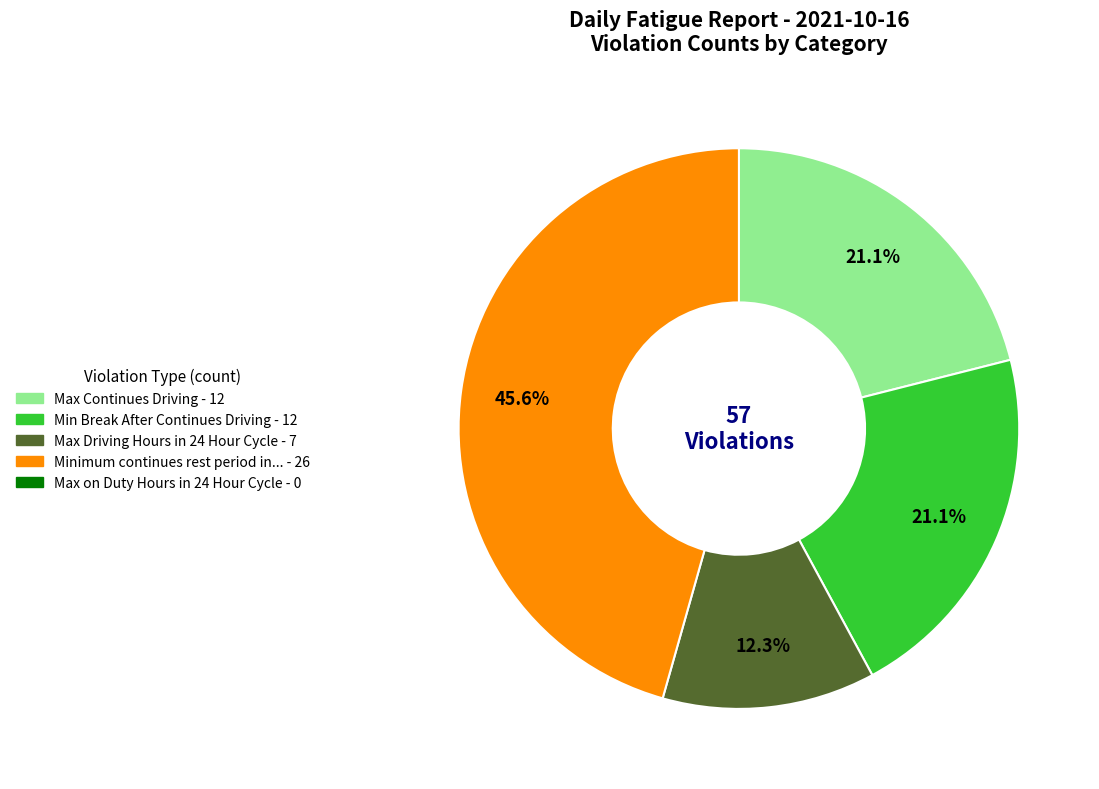

Count the number of slices in the pie.

4